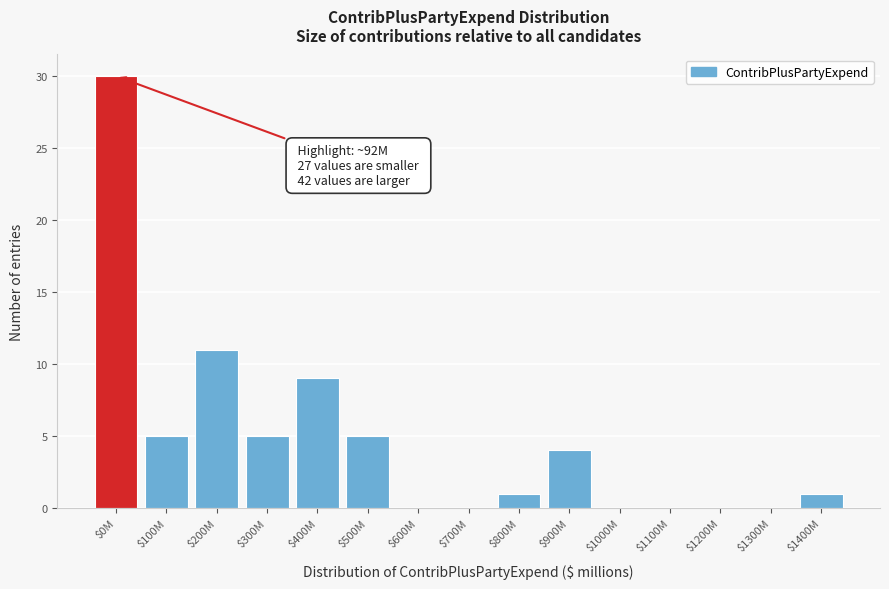

Is it true that the value at $1300M is 0?

True